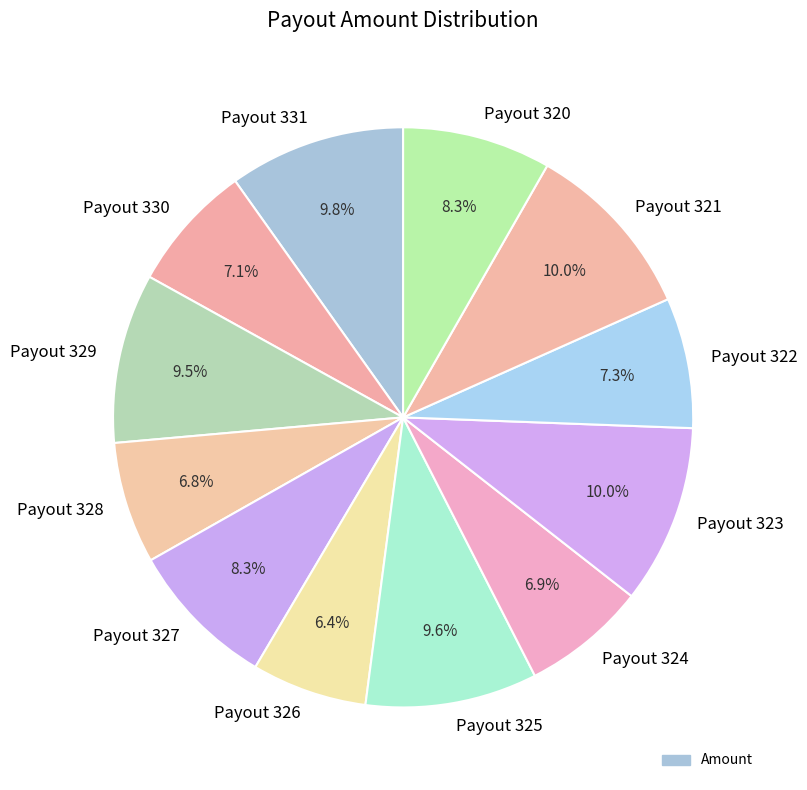

Which has a higher value, Payout 320 or Payout 321?

Payout 321